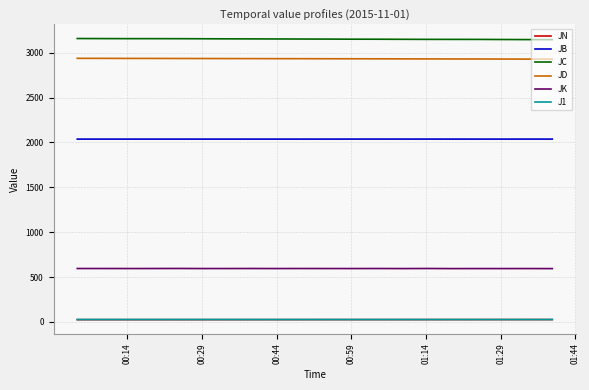

What are all the series names shown in the legend?

JN, JB, JC, JD, JK, J1